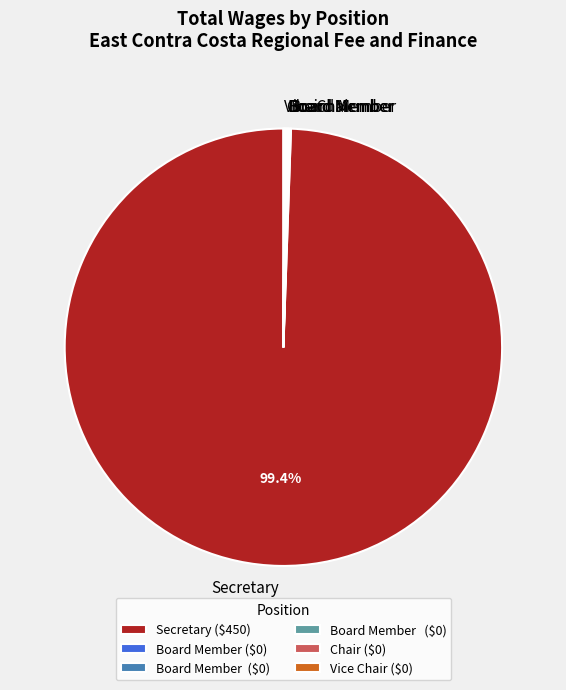

Is there any slice that represents more than half of the pie?

Yes